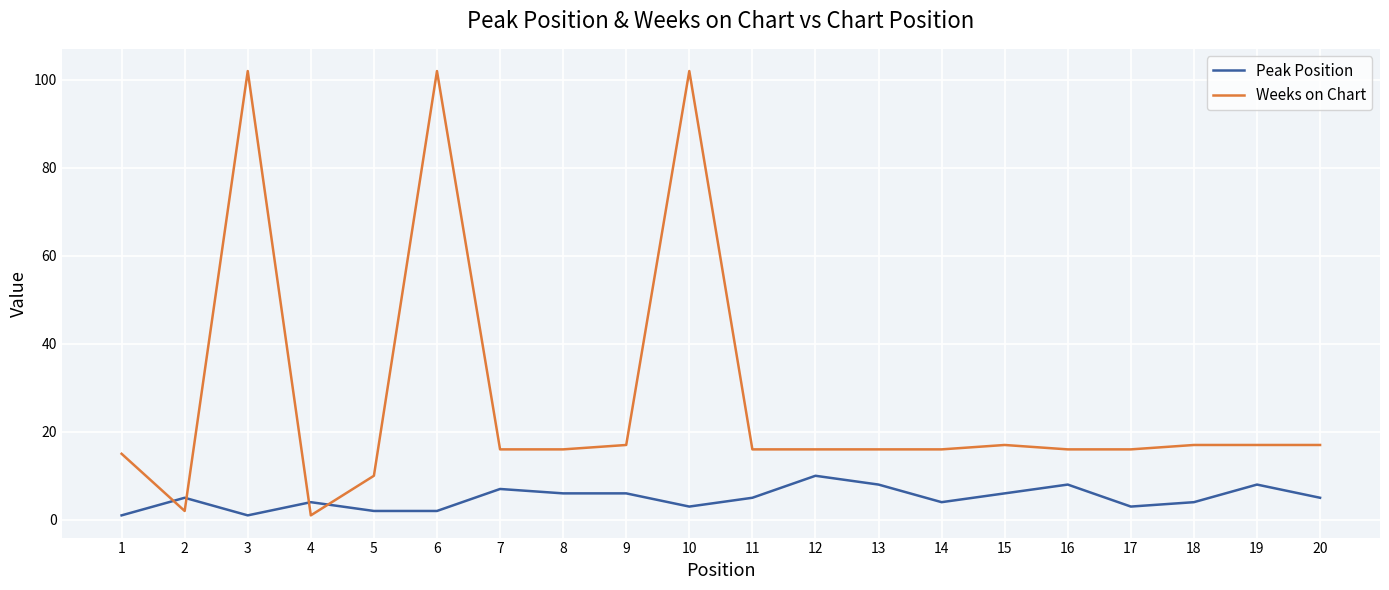

Is the value of Weeks on Chart at 3 greater than the value of Peak Position at 6?

Yes